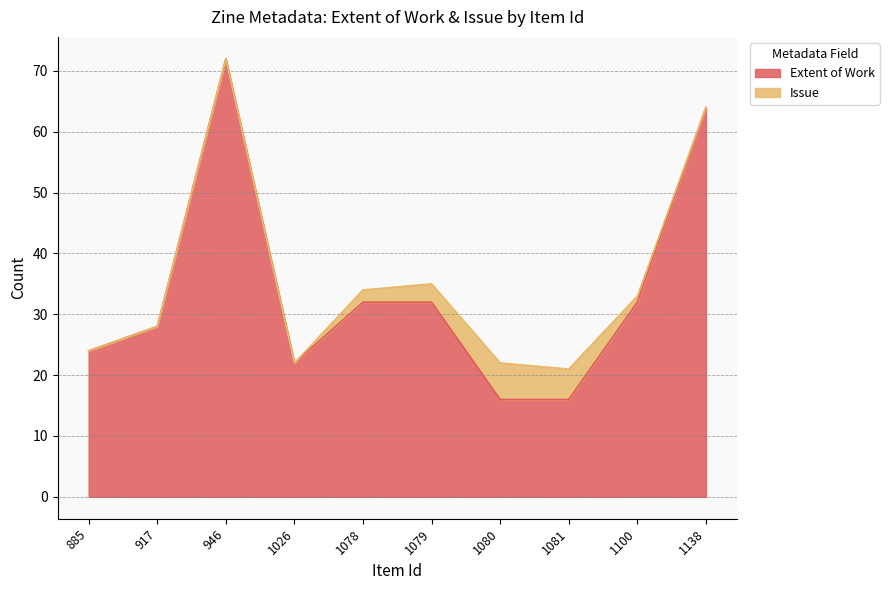

How many lines are shown in the chart?

2